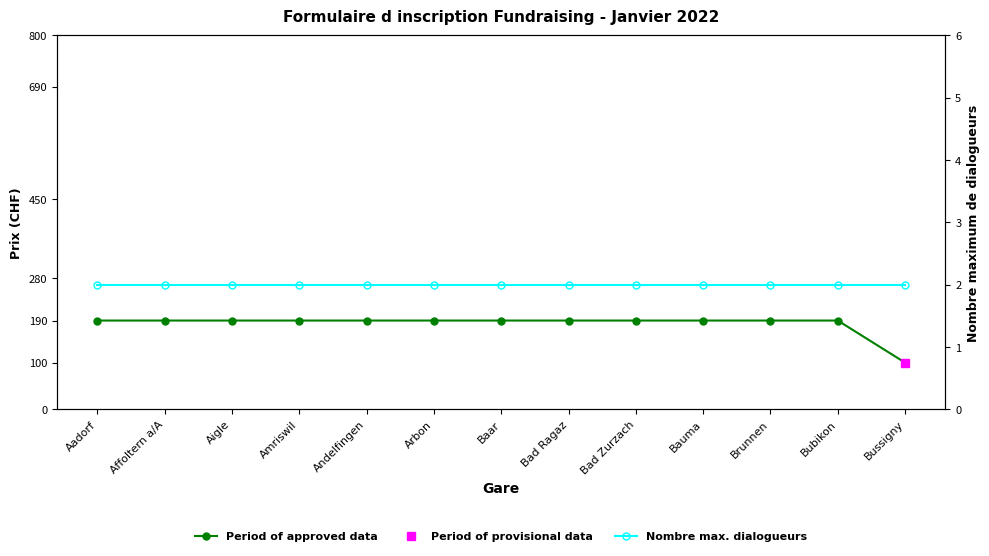

Reading right to left, transcribe all the data shown in this chart.

Prix (CHF) - Period of approved data: Bussigny=100	Bubikon=190	Brunnen=190	Bauma=190	Bad Zurzach=190	Bad Ragaz=190	Baar=190	Arbon=190	Andelfingen=190	Amriswil=190	Aigle=190	Affoltern a/A=190	Aadorf=190
Nombre max. dialogueurs: Bussigny=2	Bubikon=2	Brunnen=2	Bauma=2	Bad Zurzach=2	Bad Ragaz=2	Baar=2	Arbon=2	Andelfingen=2	Amriswil=2	Aigle=2	Affoltern a/A=2	Aadorf=2